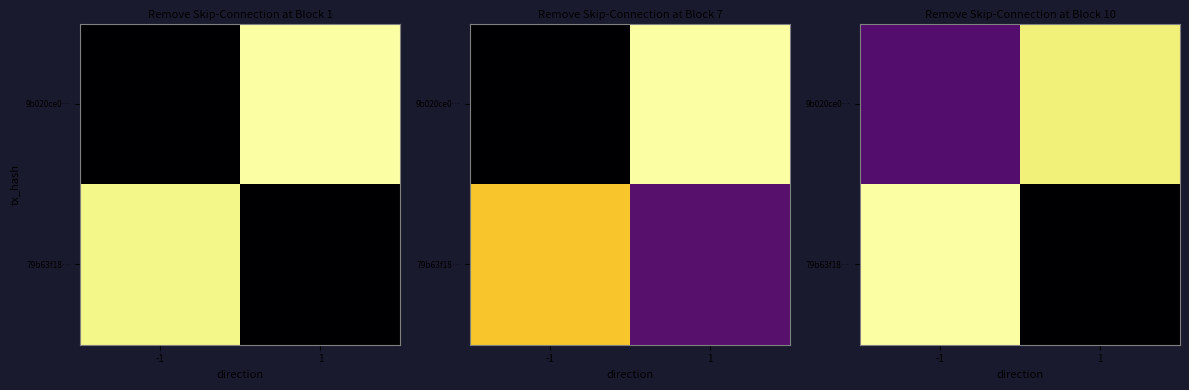

Which has a higher value, -1 or 1?

1